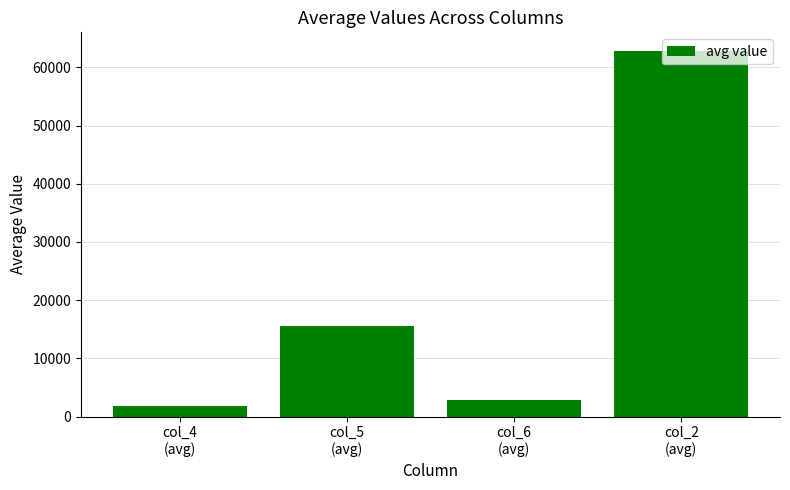

What is the difference between the second highest and second lowest values?

12696.9